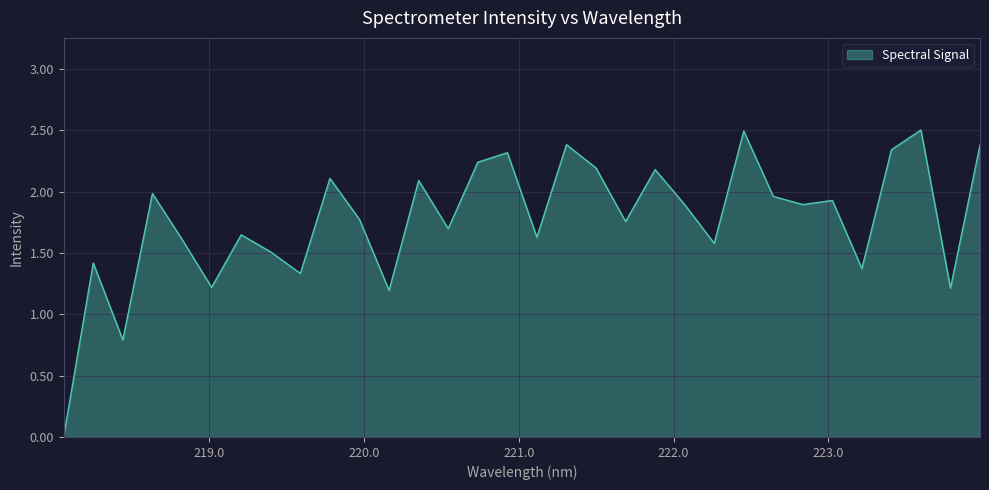

What is the difference between the maximum and minimum values?

2.5